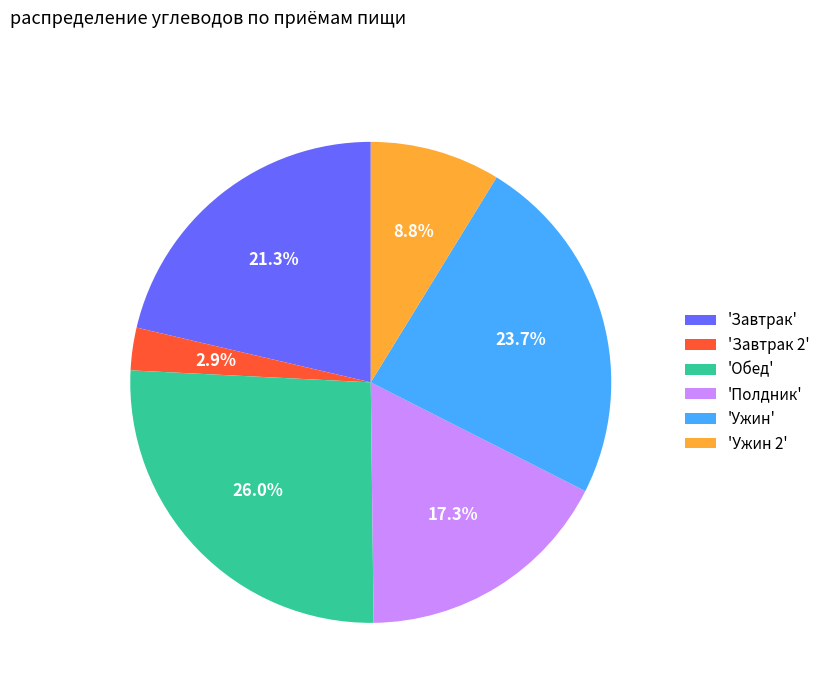

To the nearest percent, what is the difference between the largest and smallest slice percentages?

23%